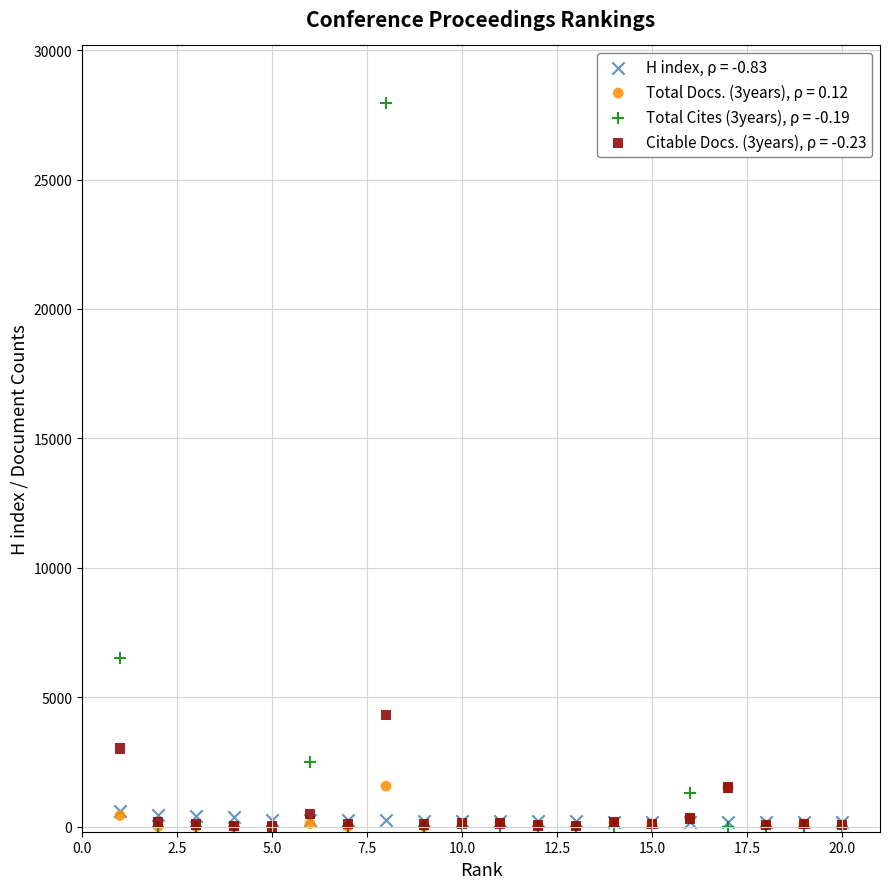

What are all the series names shown in the legend?

H index, ρ = -0.83, Total Docs. (3years), ρ = 0.12, Total Cites (3years), ρ = -0.19, Citable Docs. (3years), ρ = -0.23